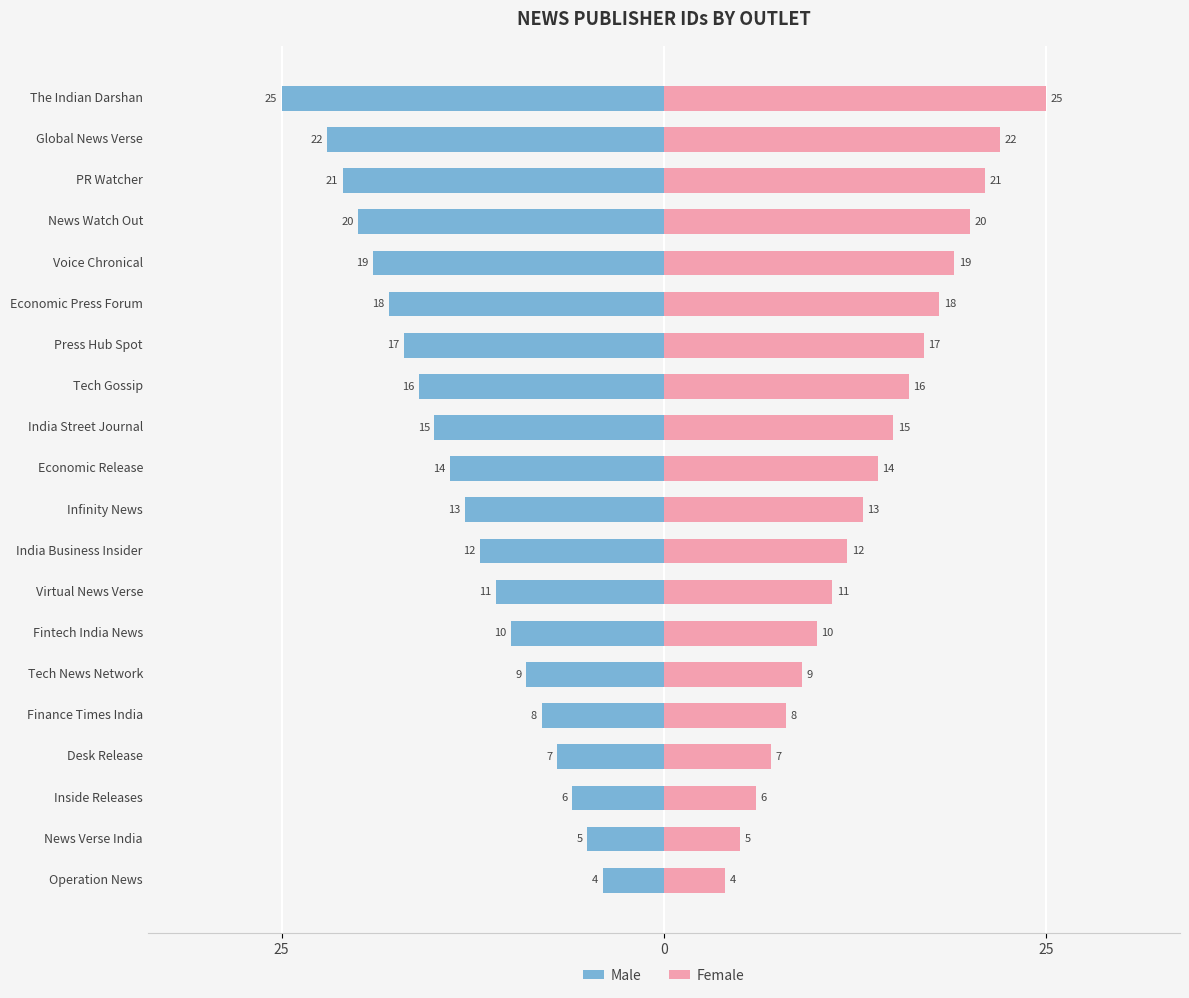

What is the average value of the Female series?

14